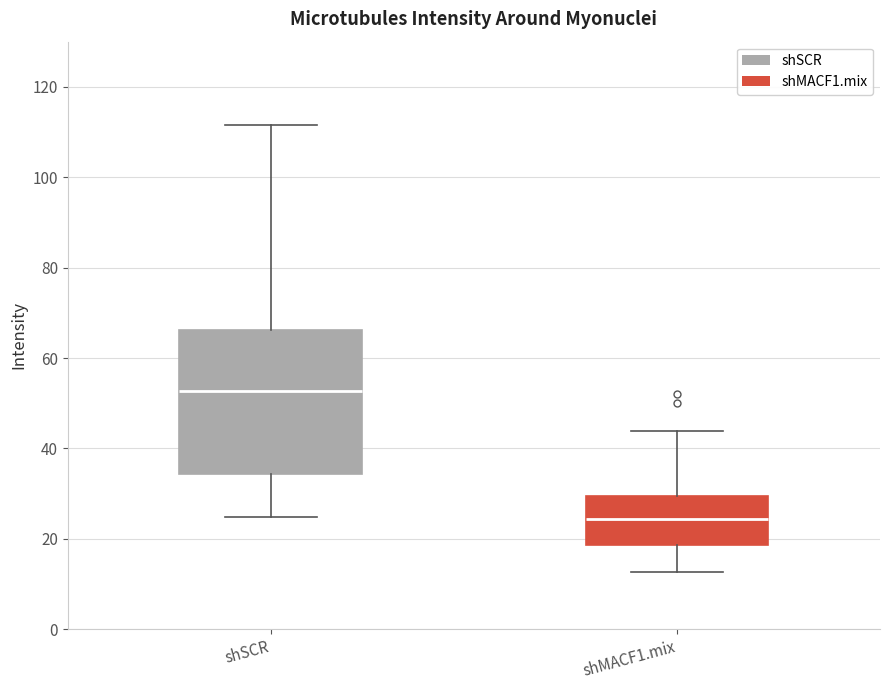

Reading left to right, read every box against the y-axis: the position of its median line, the range the box covers, and the ends of its whiskers. The values are not printed on the chart, so give them approximately, as read against the axis.

shSCR: median 52, box 34 to 66, whiskers 24 to 112
shMACF1.mix: median 24, box 18 to 30, whiskers 12 to 44